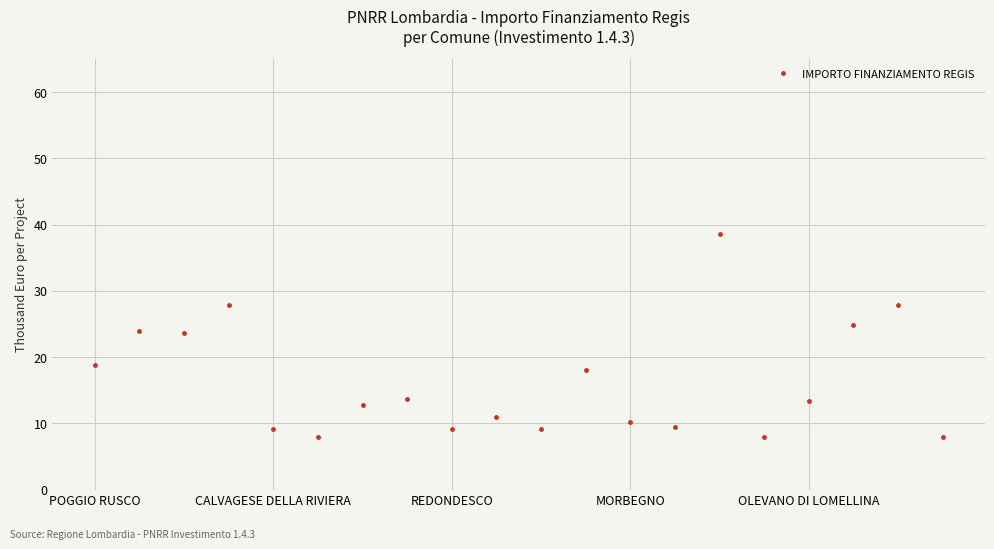

How many data points does each series have?

20